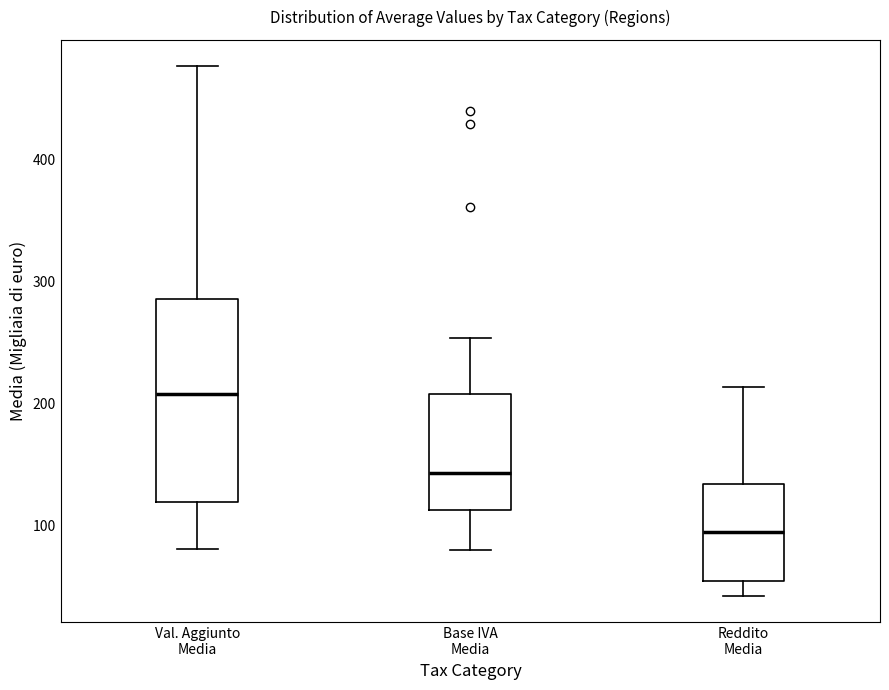

Reading left to right, read every box against the y-axis: the position of its median line, the range the box covers, and the ends of its whiskers. The values are not printed on the chart, so give them approximately, as read against the axis.

Val. Aggiunto Media: median 210, box 120 to 290, whiskers 80 to 480
Base IVA Media: median 140, box 110 to 210, whiskers 80 to 250
Reddito Media: median 90, box 50 to 130, whiskers 40 to 210